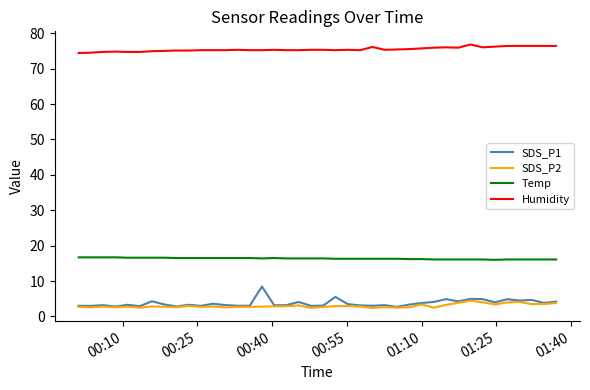

Which series has the largest range (max minus min)?

SDS_P1